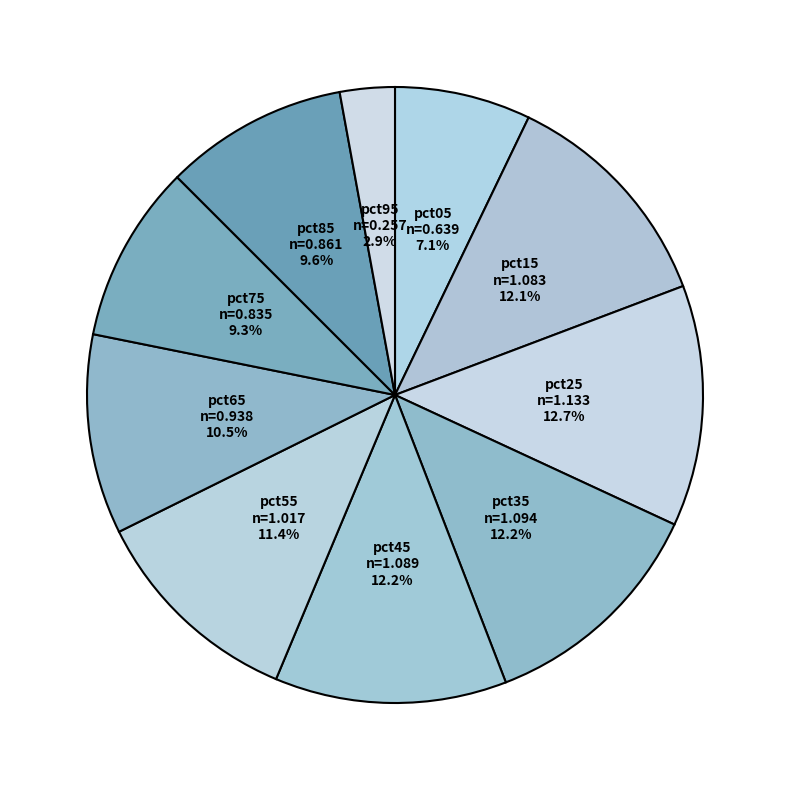

Which has a higher value, pct05 or pct35?

pct35